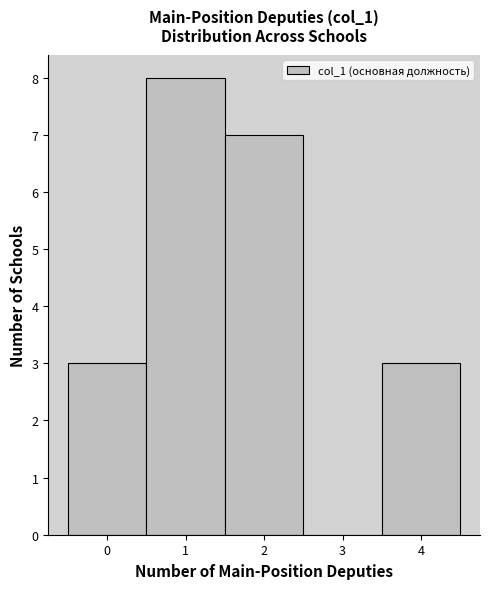

Which range on the x-axis has the tallest bar?

0.5 to 1.5